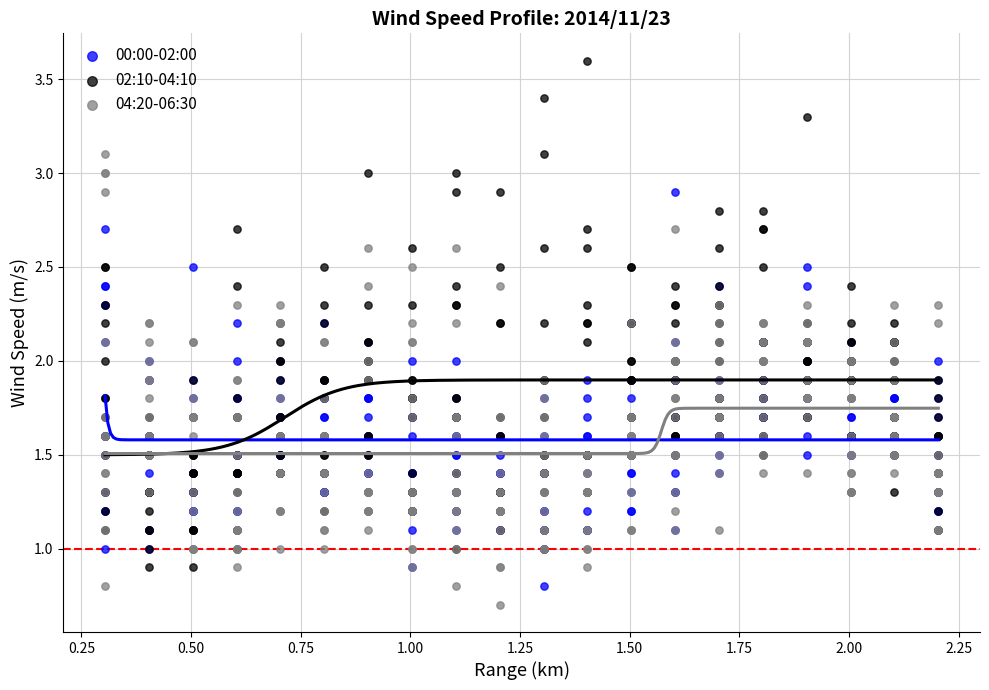

Which series has the widest spread of Y values?

02:10-04:10